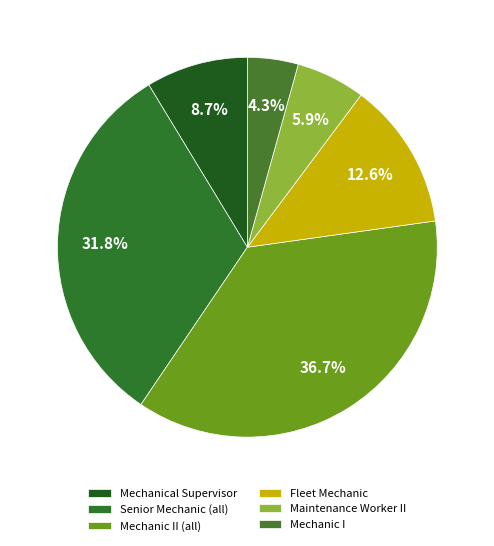

How many slices are in this pie chart?

6